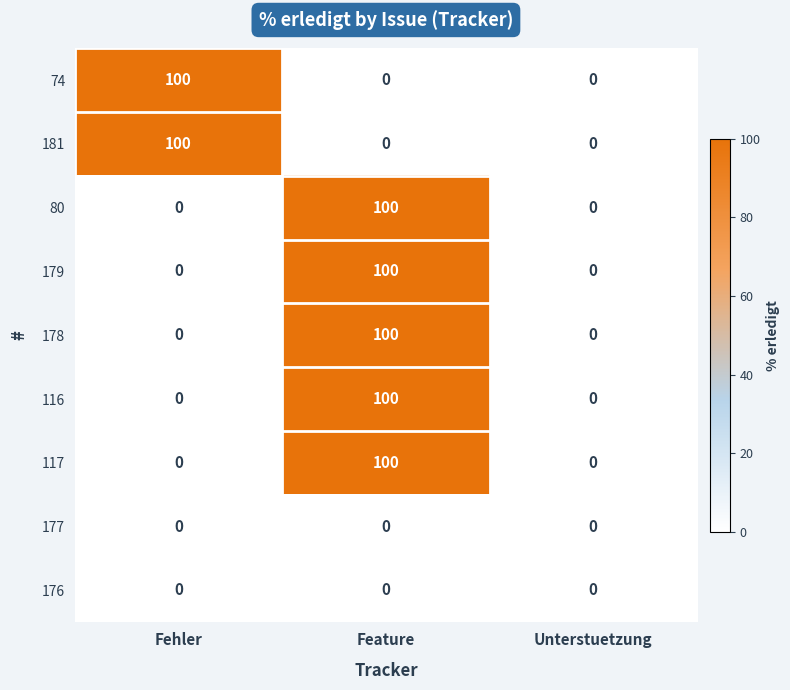

What is the difference between the highest and lowest values at Feature?

100